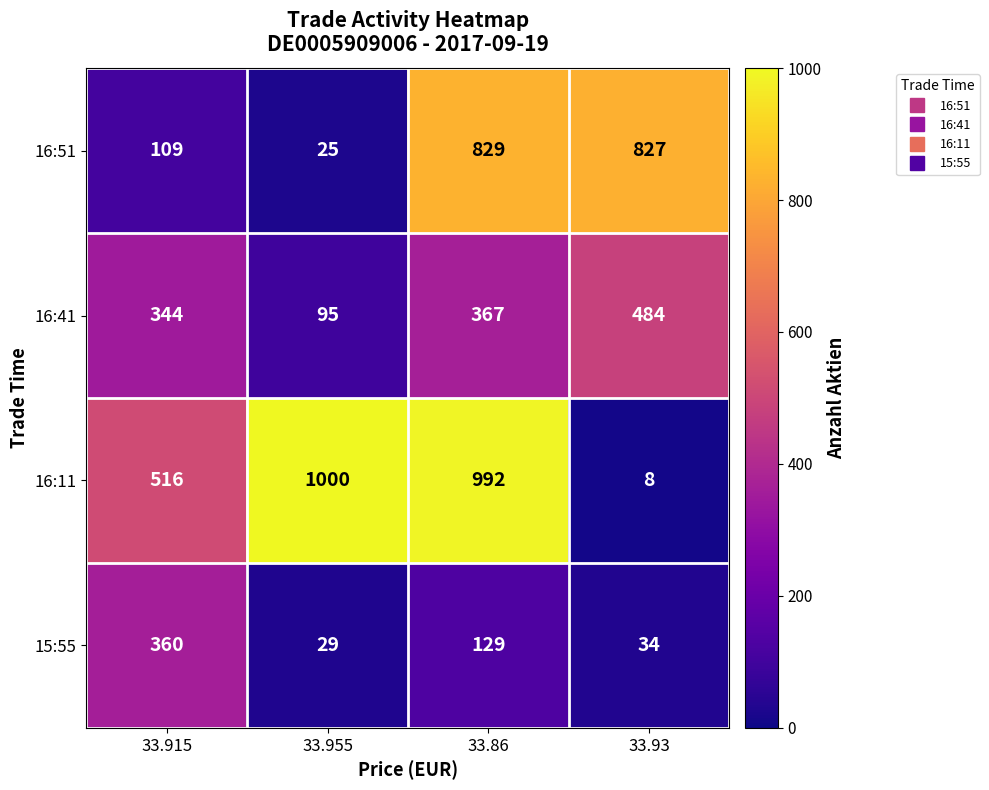

What is the smallest value displayed?

8